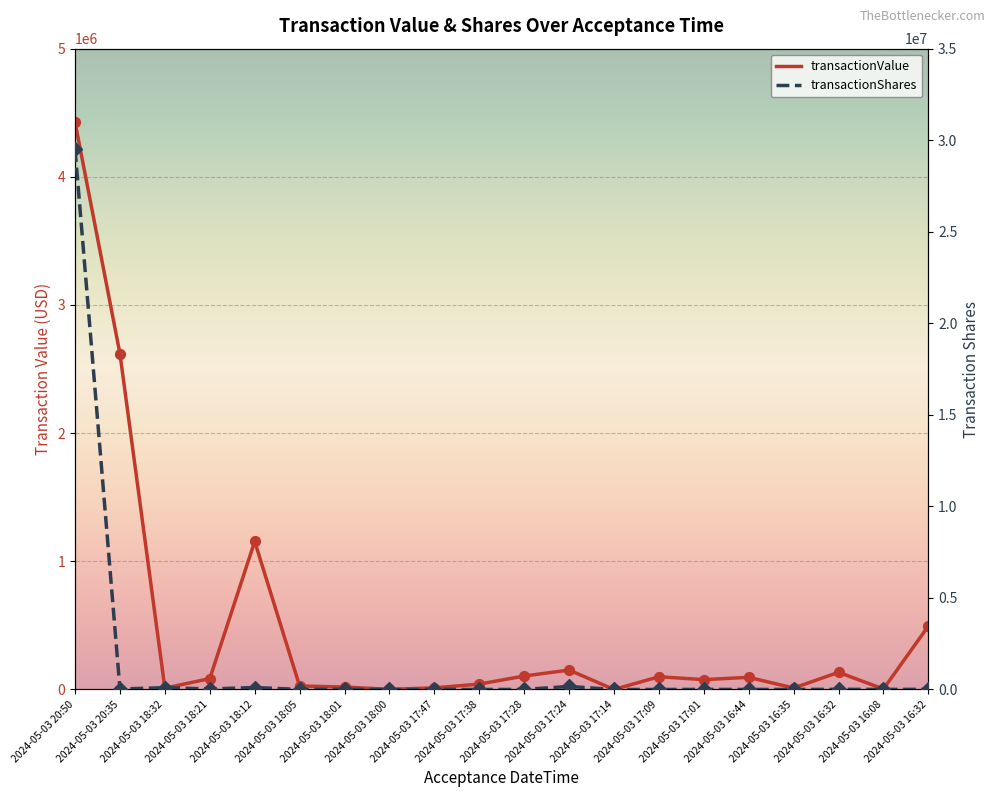

What is the total value across all series at 2024-05-03 16:08?

8750